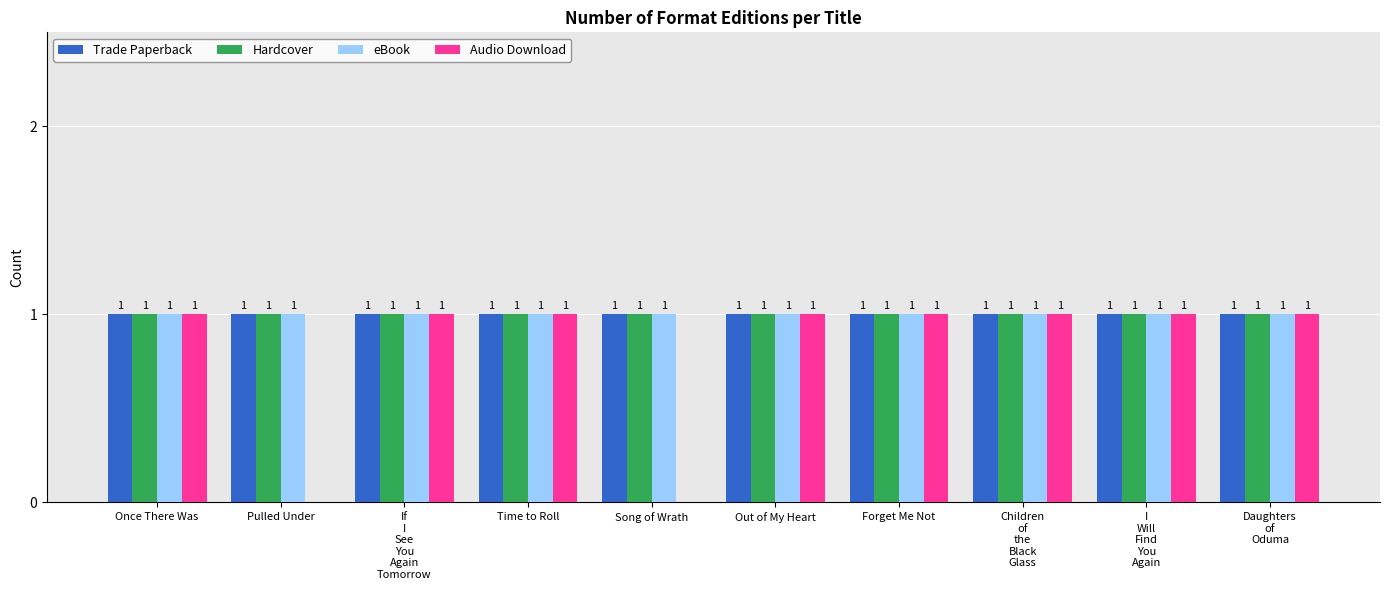

How many positive values does the Audio Download series have?

8